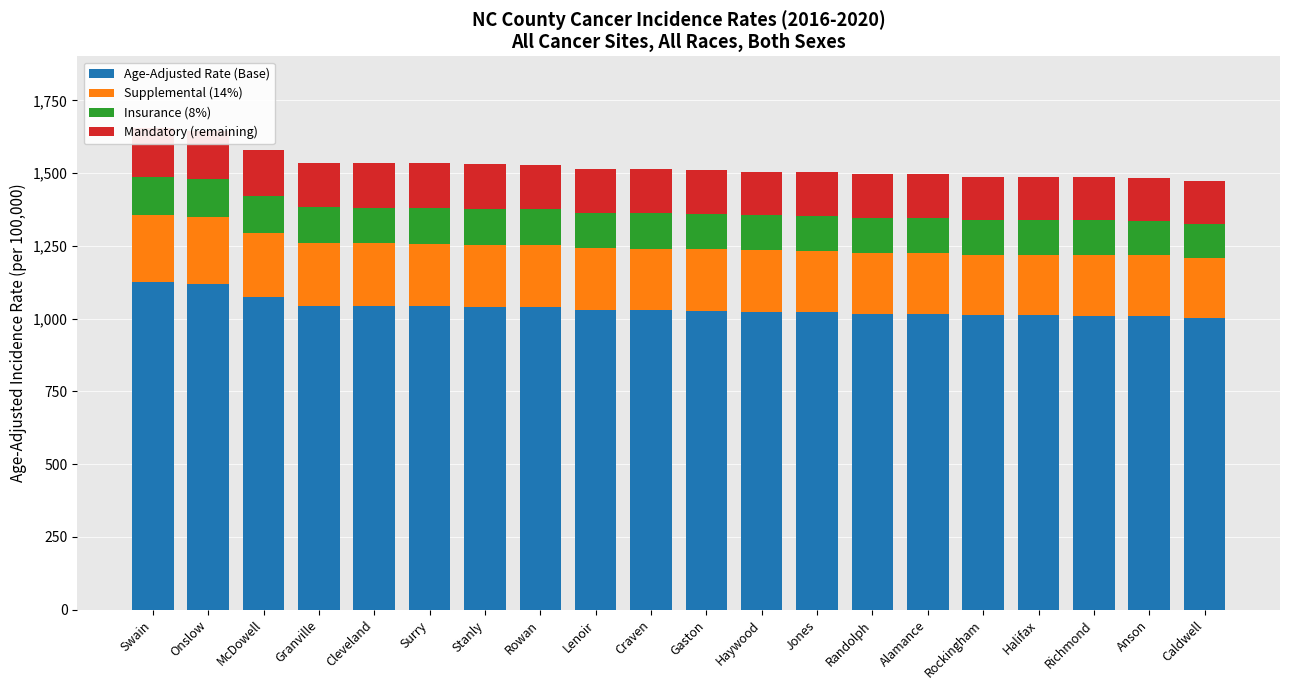

At Swain, list the series in order from smallest to largest.

Insurance (8%), Mandatory (remaining), Supplemental (14%), Age-Adjusted Rate (Base)